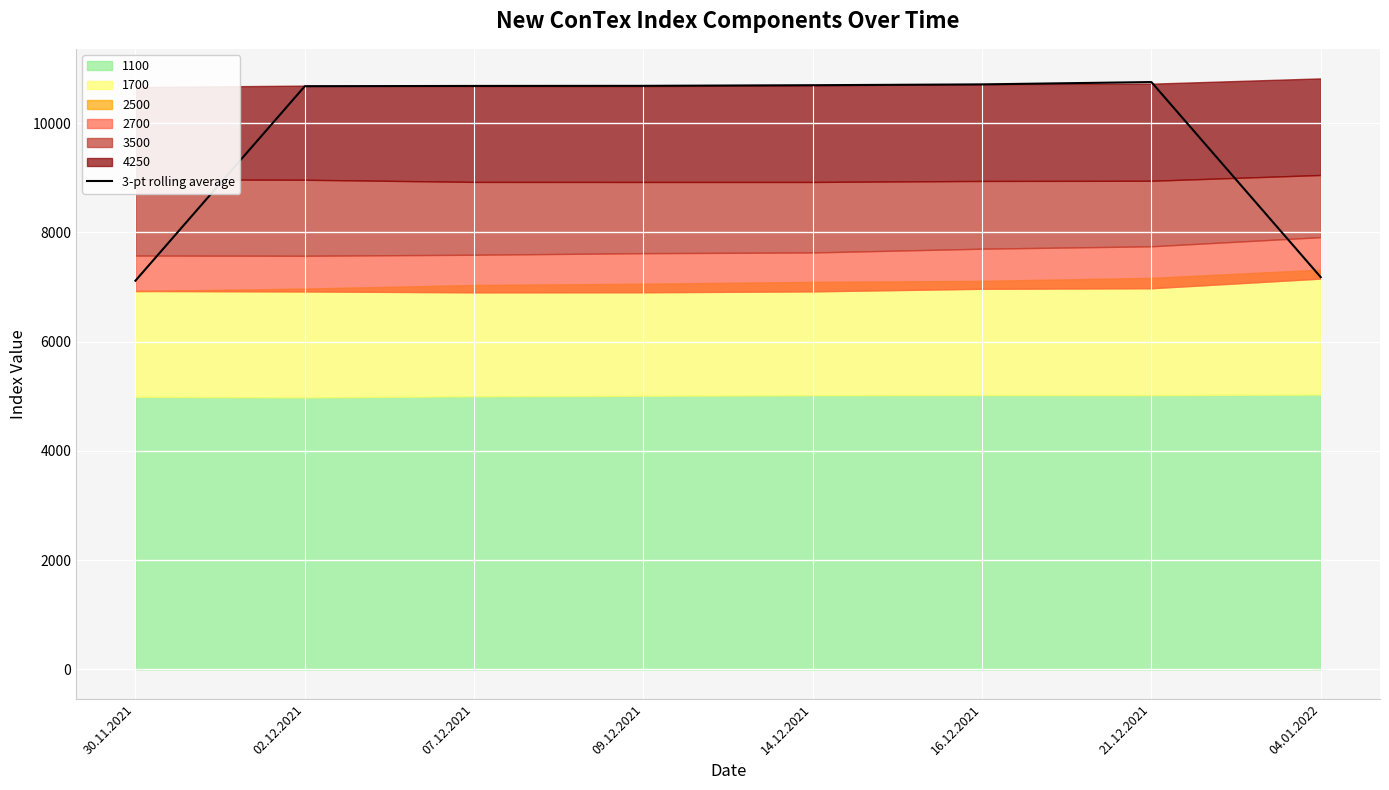

What is the difference between the second highest and minimum values?

3594.2